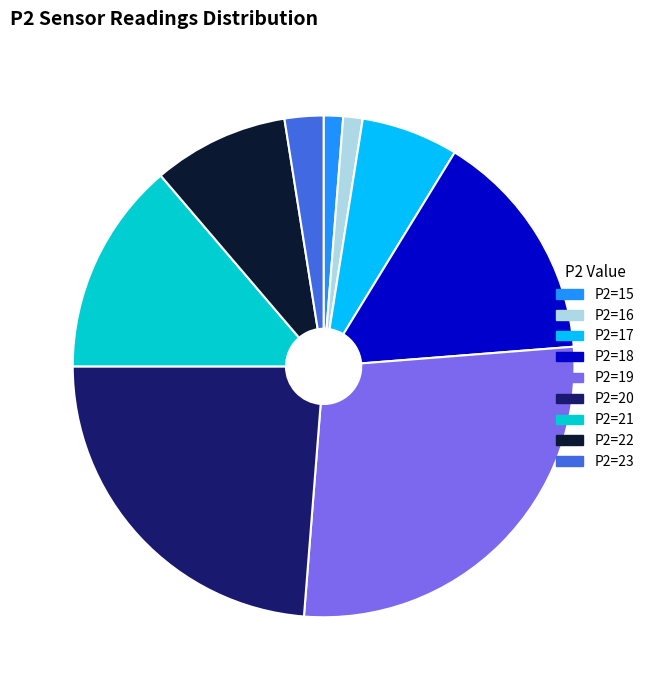

Does P2=23 represent more than half of the total?

No